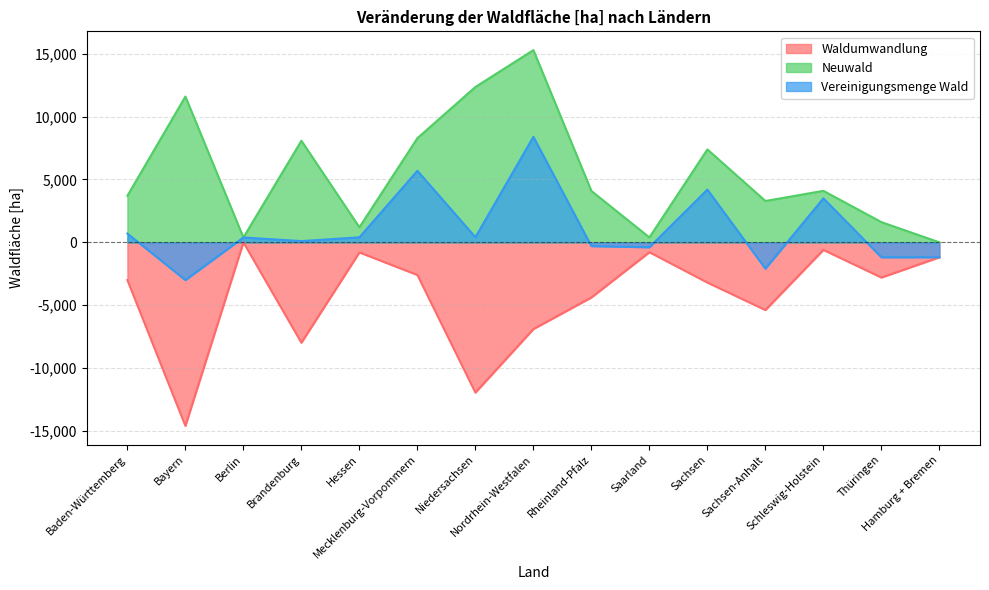

At which label does Waldumwandlung reach its peak?

Berlin